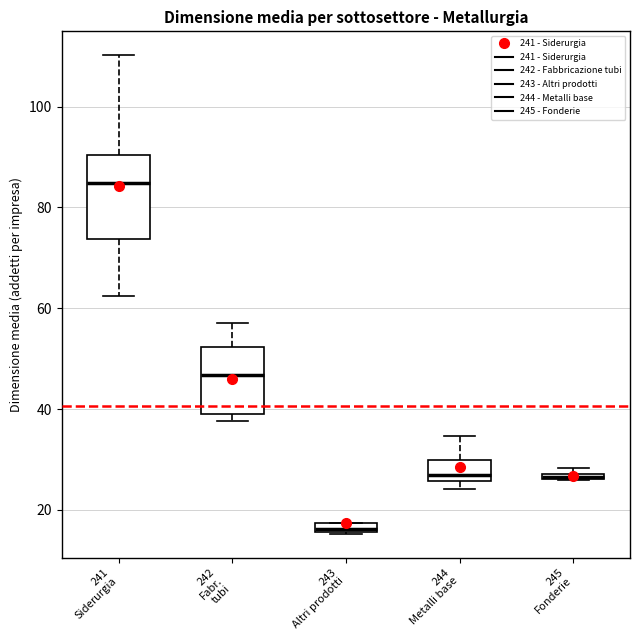

Comparing the boxes themselves (not the whiskers), which one is the tallest?

241 Siderurgia